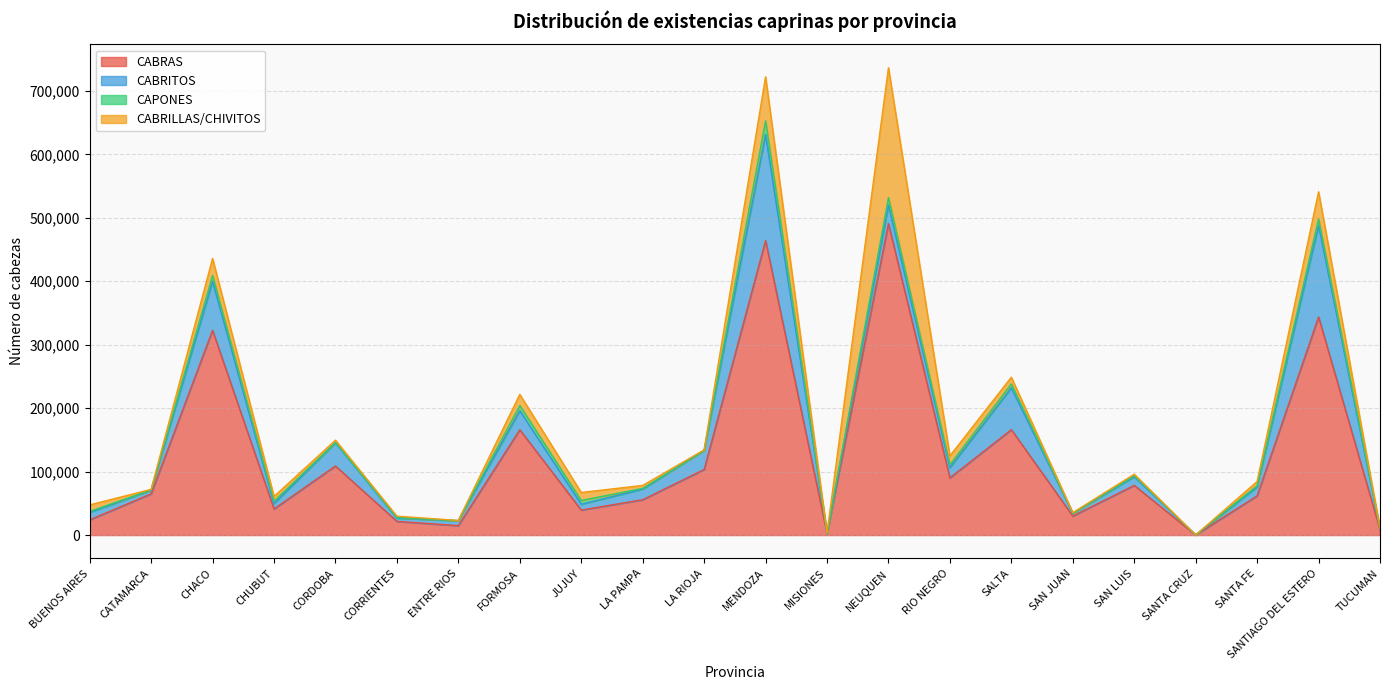

Does the chart display data point markers on the line(s)?

No